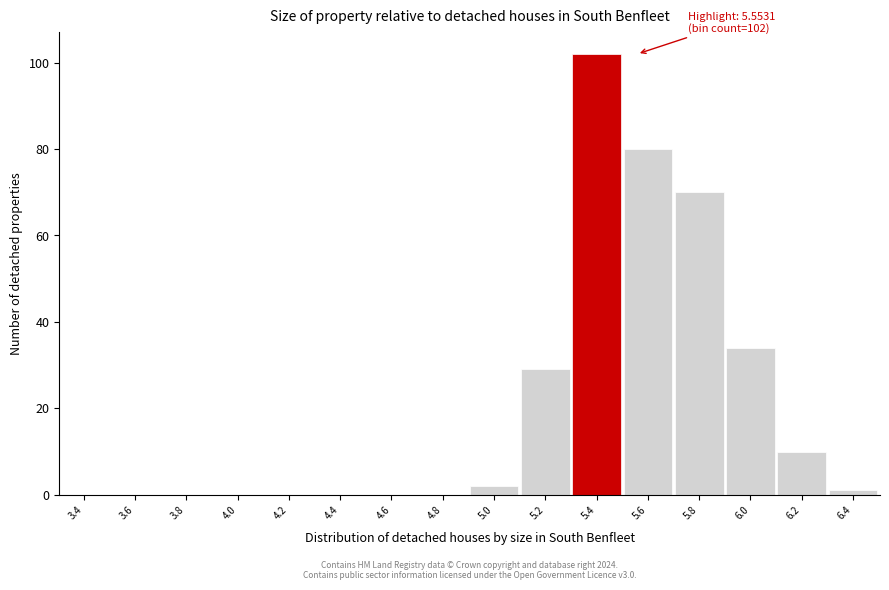

The value at 6.2 is 3. True or false?

False